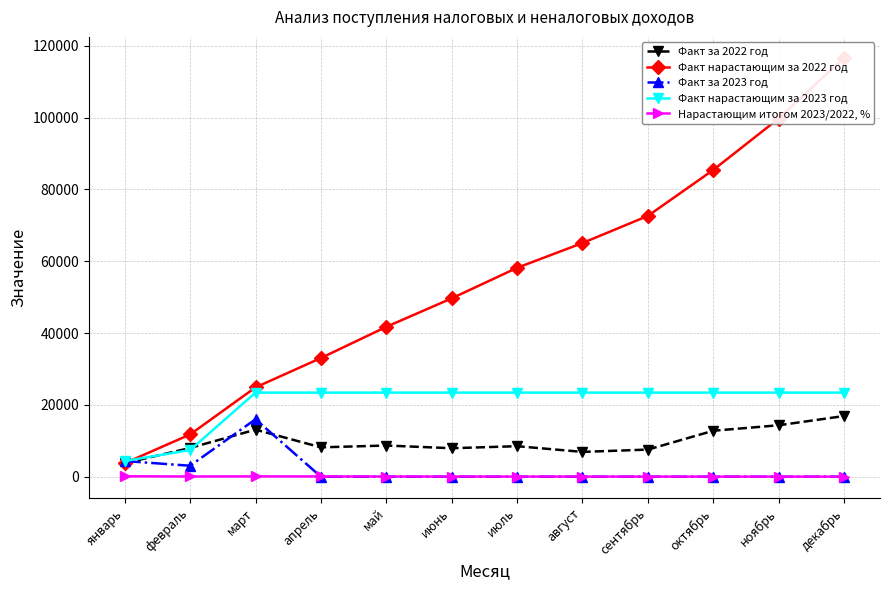

Does the chart have visible grid lines?

Yes